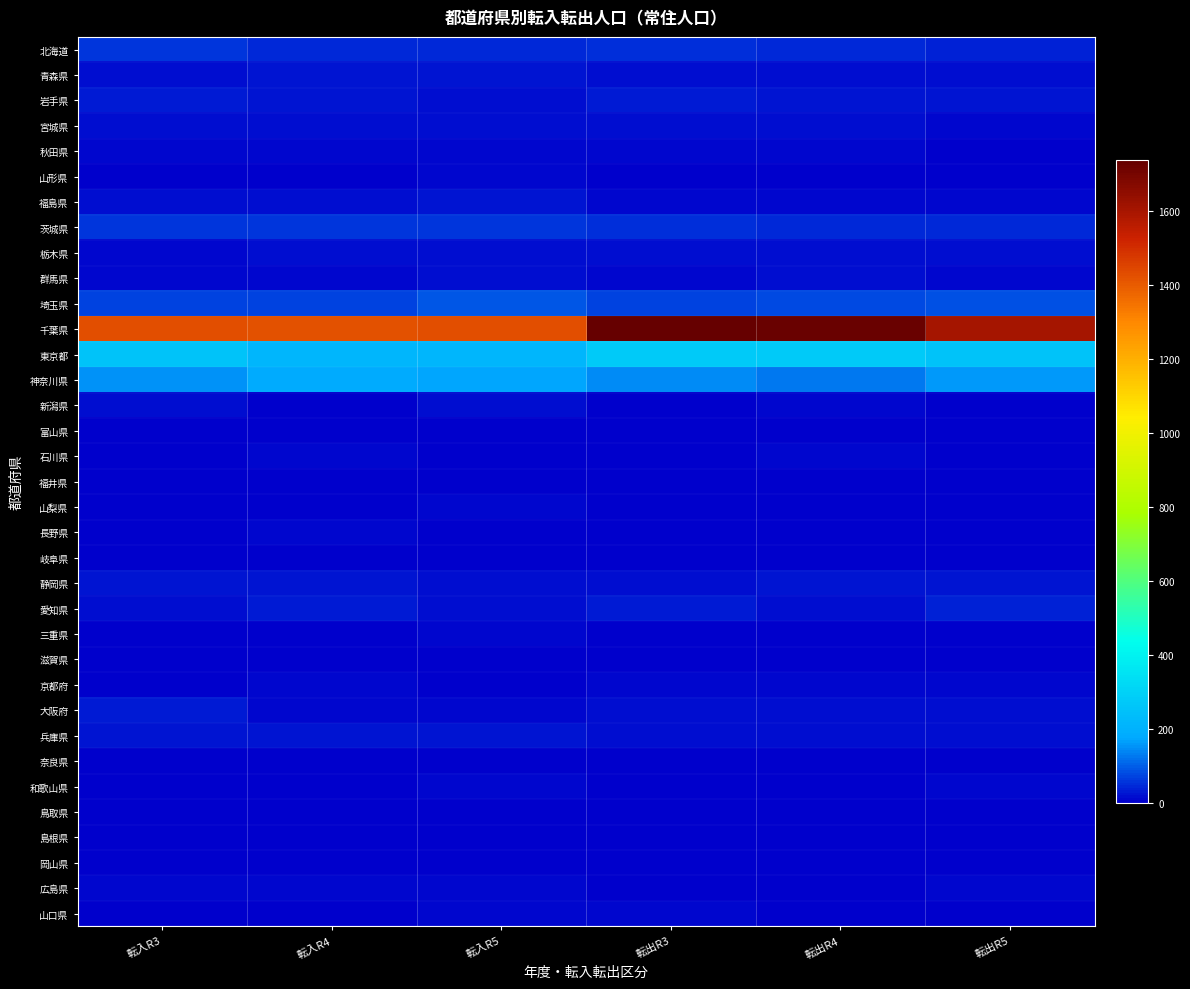

Which series has the largest total across all categories?

千葉県